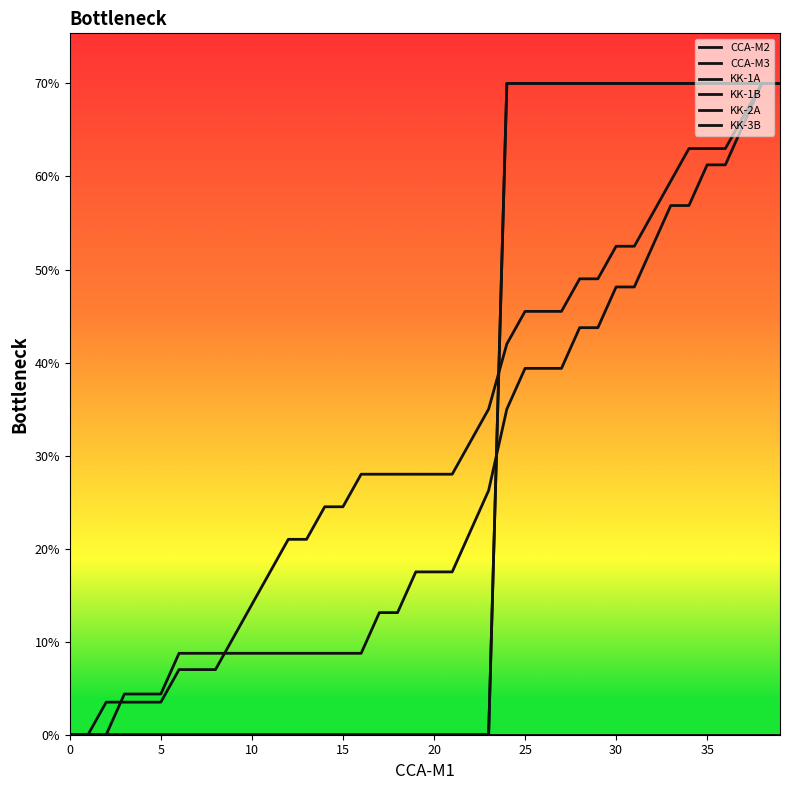

Does the chart display data point markers on the line(s)?

No